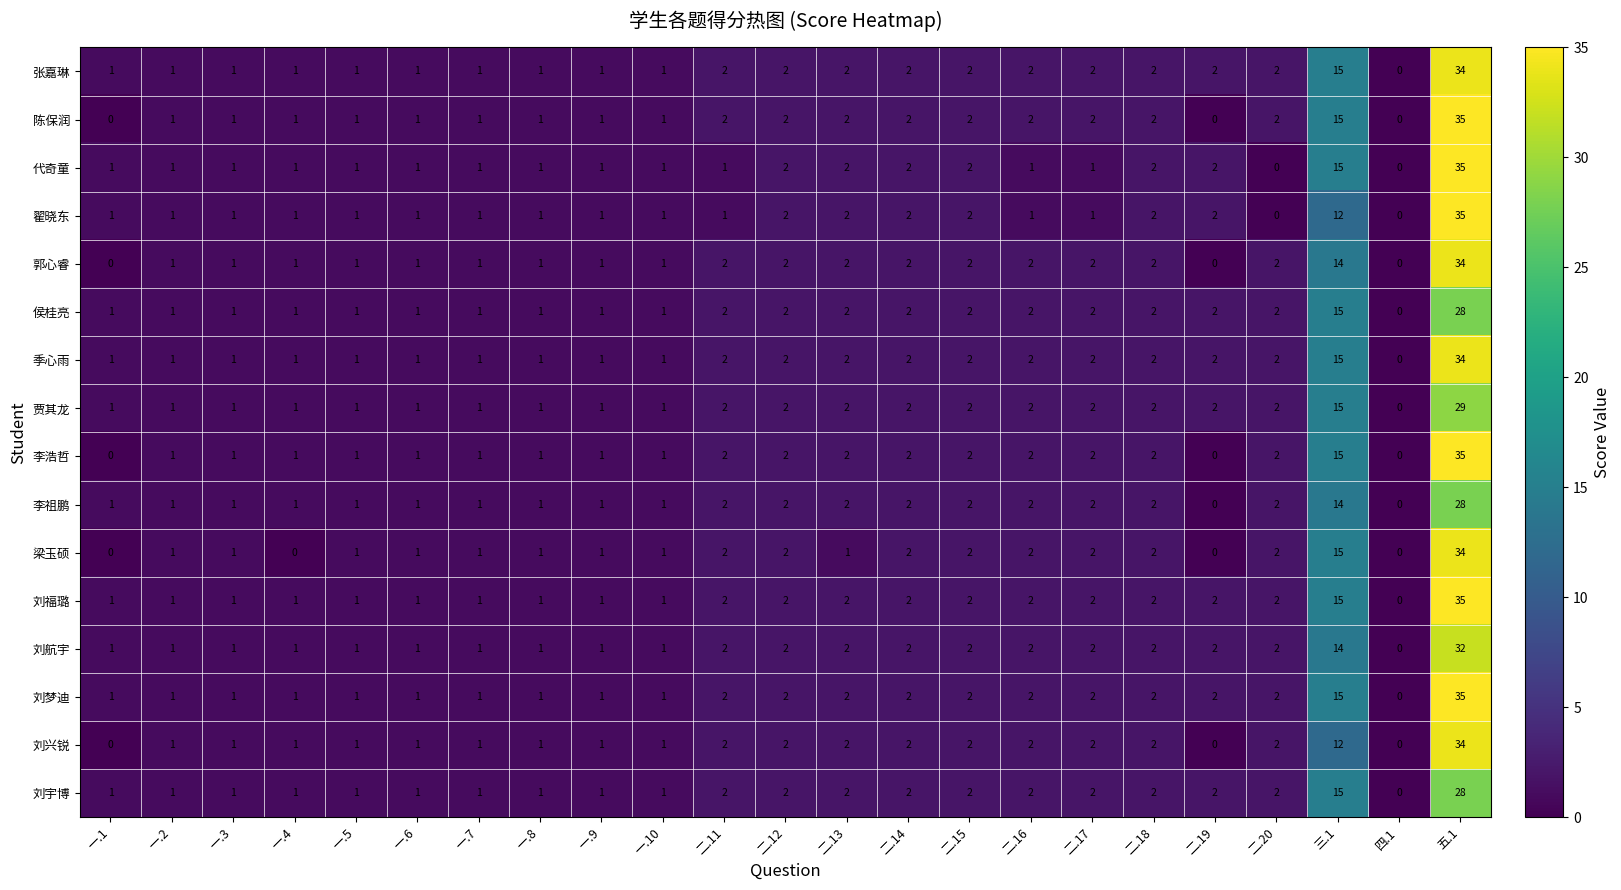

The value of 刘梦迪 at 二.16 is 4. True or false?

False